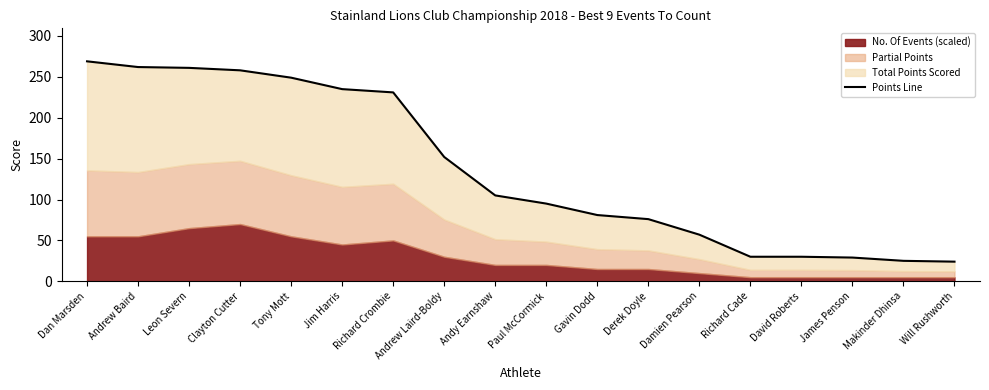

What is the sum of all values?

2469